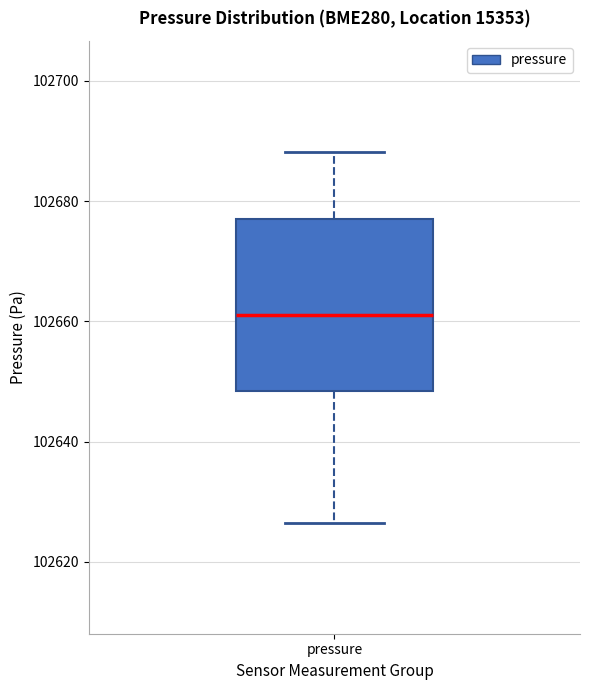

Read this box plot against the y-axis: the position of the median line, the range covered by the box, and the ends of both whiskers. The values are not printed on the chart, so give them approximately, as read against the axis.

median 102662, box 102648 to 102678, whiskers 102626 to 102688